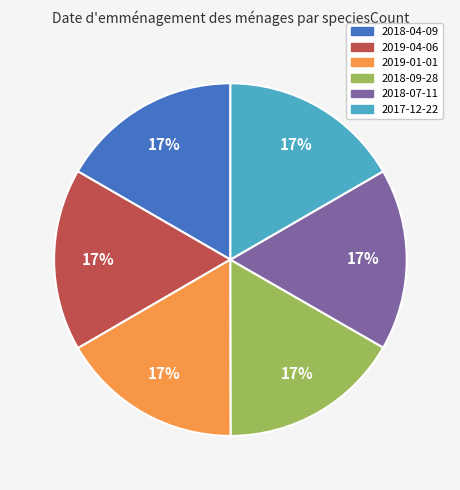

How many segments does this pie chart have?

6